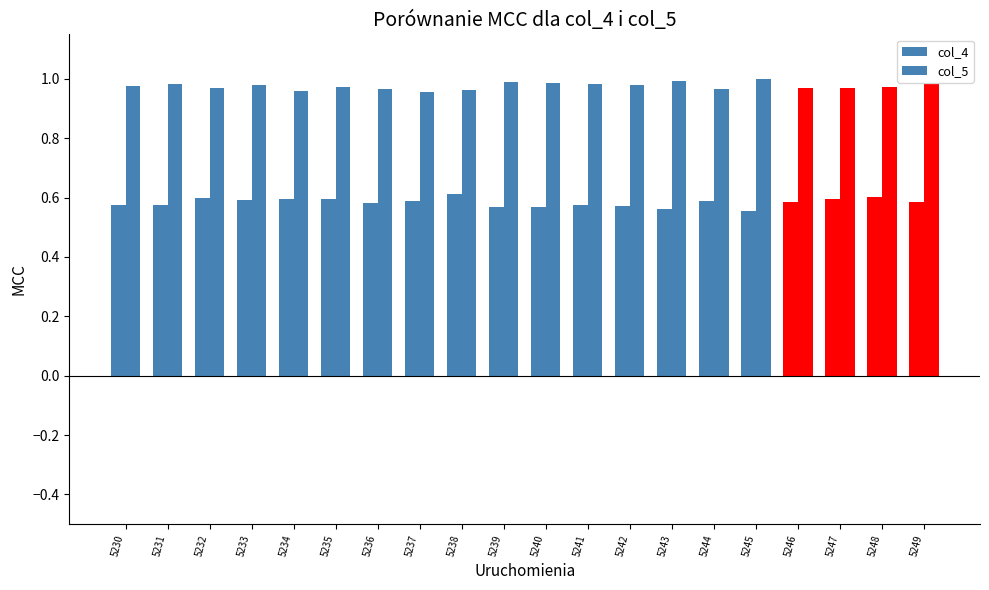

Are the bars horizontal?

No